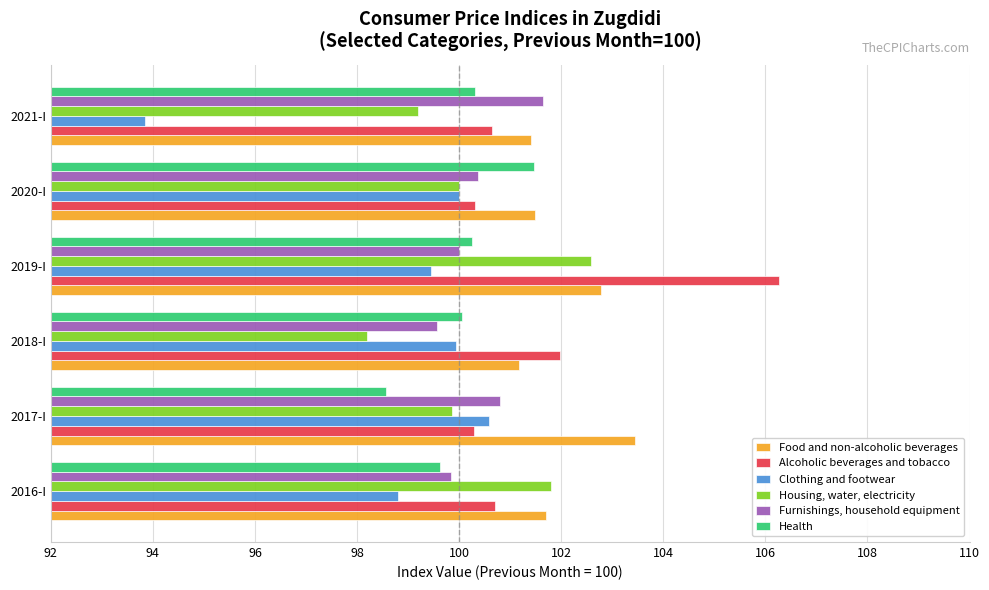

What is the difference between the Clothing and footwear values at 2019-I and 2021-I?

5.6